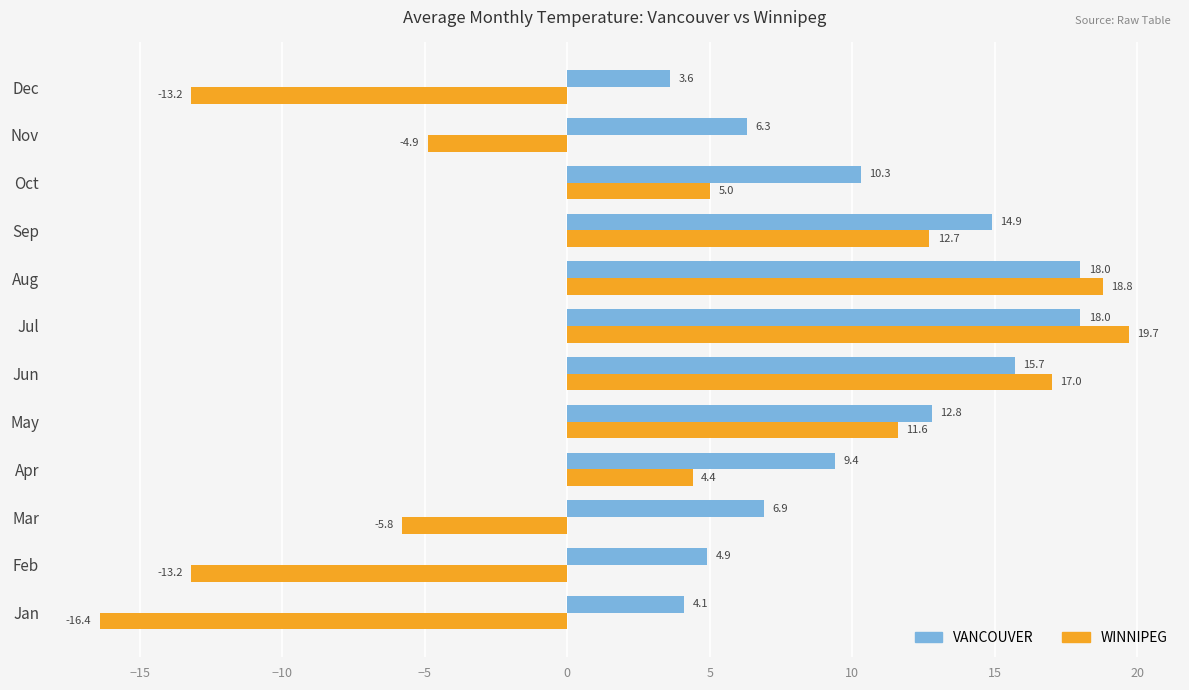

List the series in order of their peak value, highest first.

WINNIPEG, VANCOUVER